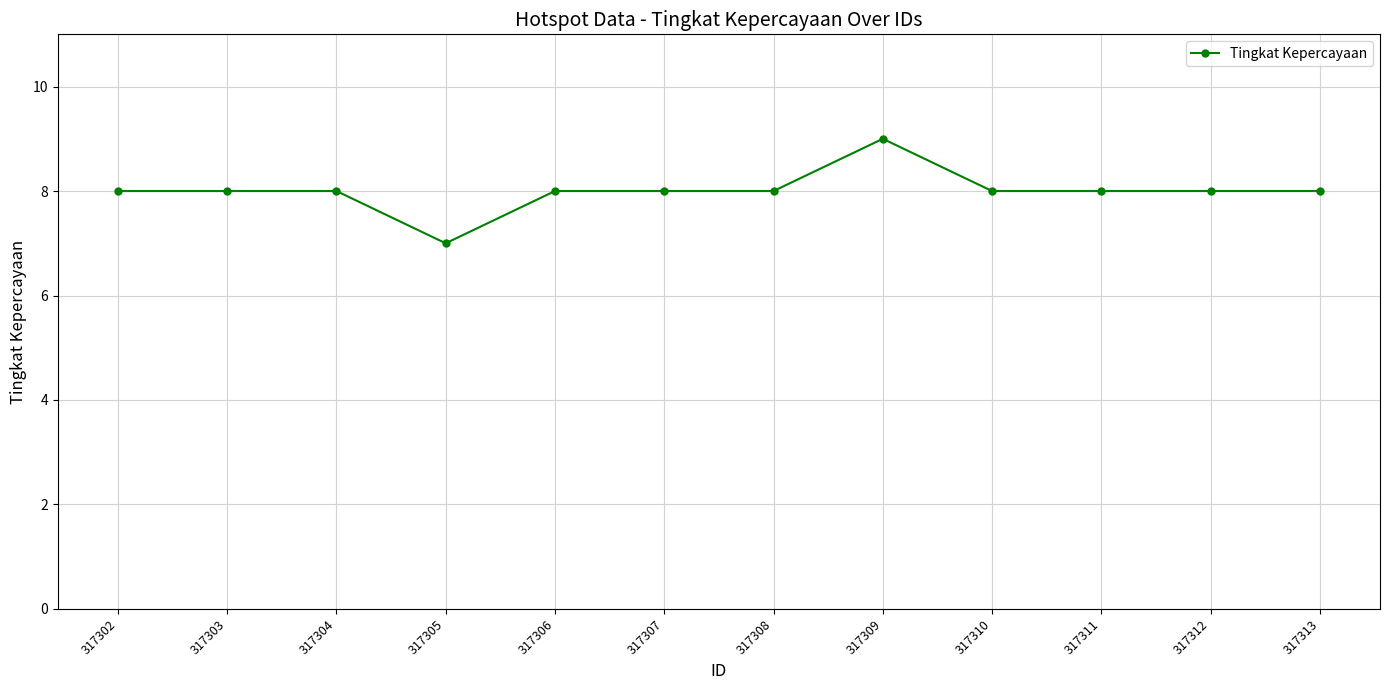

How many values are between 8 and 9?

11